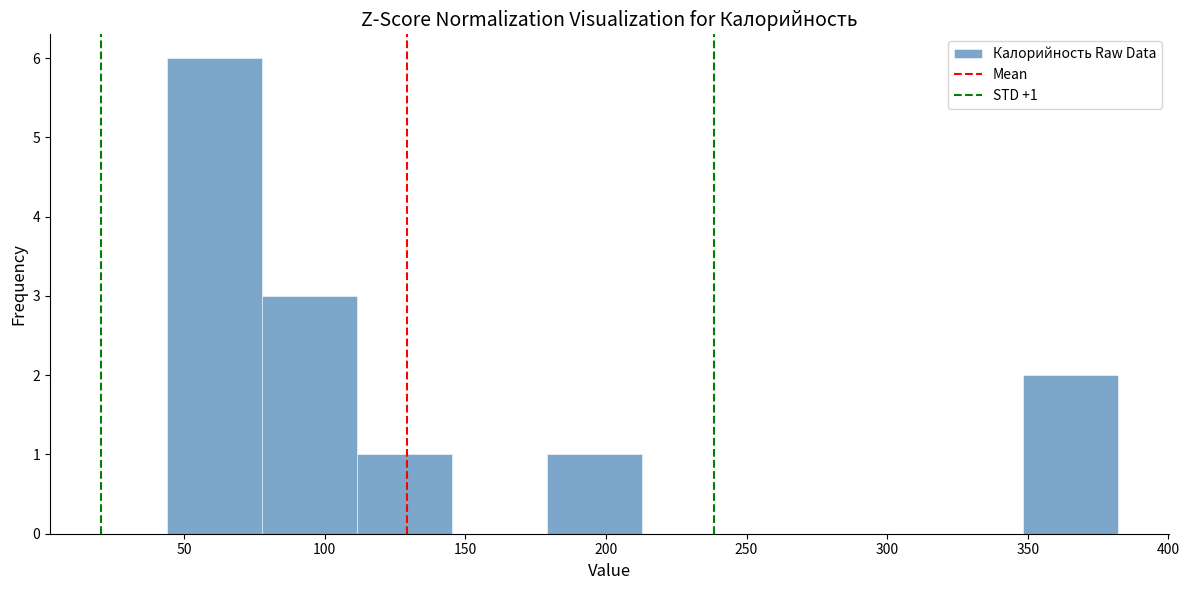

Which range on the x-axis has the tallest bar?

45 to 80